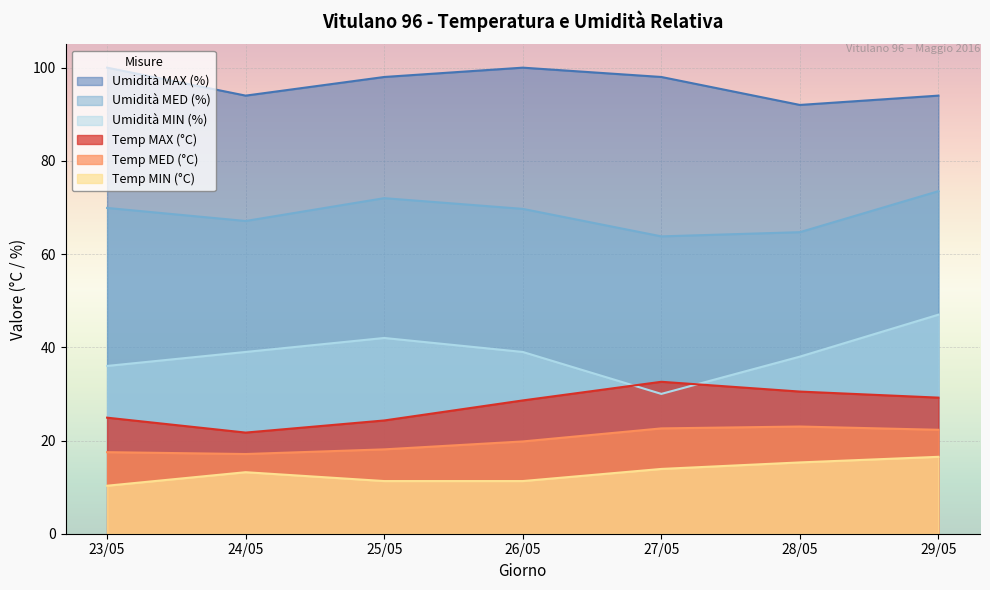

True or false: Temp MAX (°C) and Temp MIN (°C) cross at least once.

False